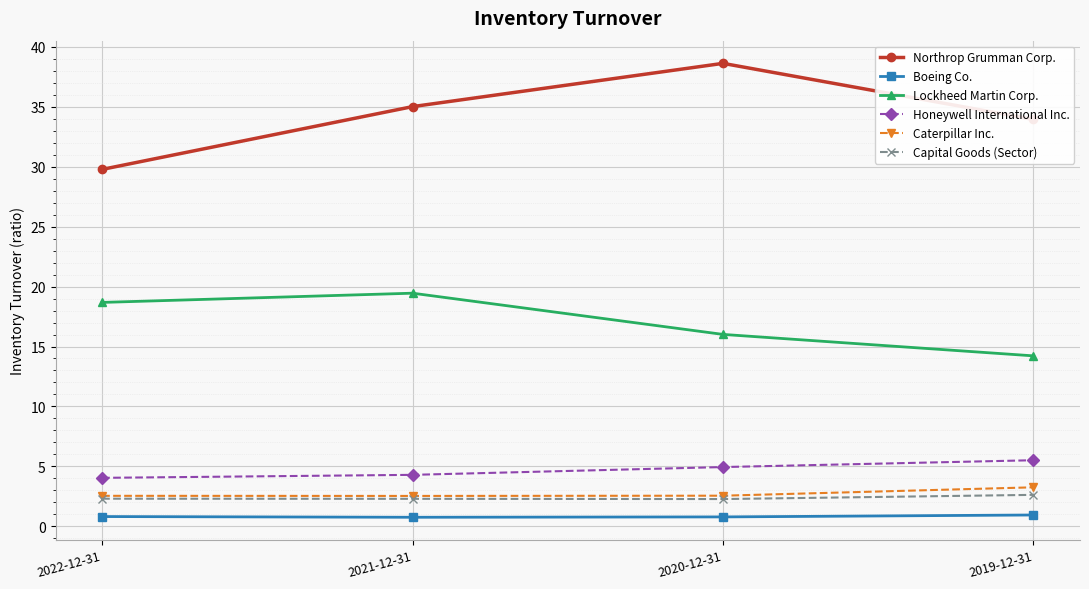

True or false: Caterpillar Inc. and Boeing Co. intersect in this chart.

False